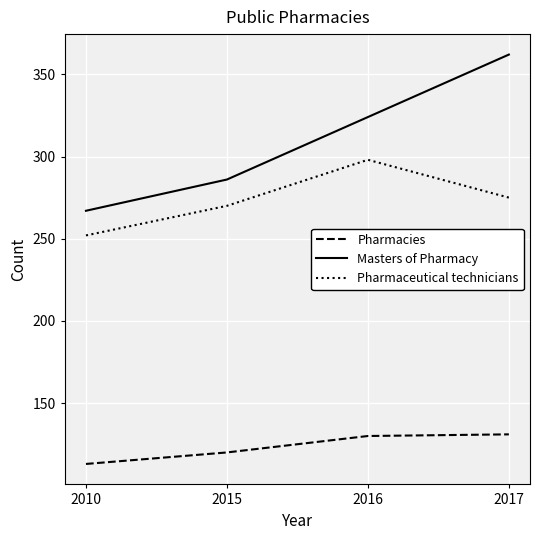

True or false: Pharmacies and Pharmaceutical technicians intersect in this chart.

False